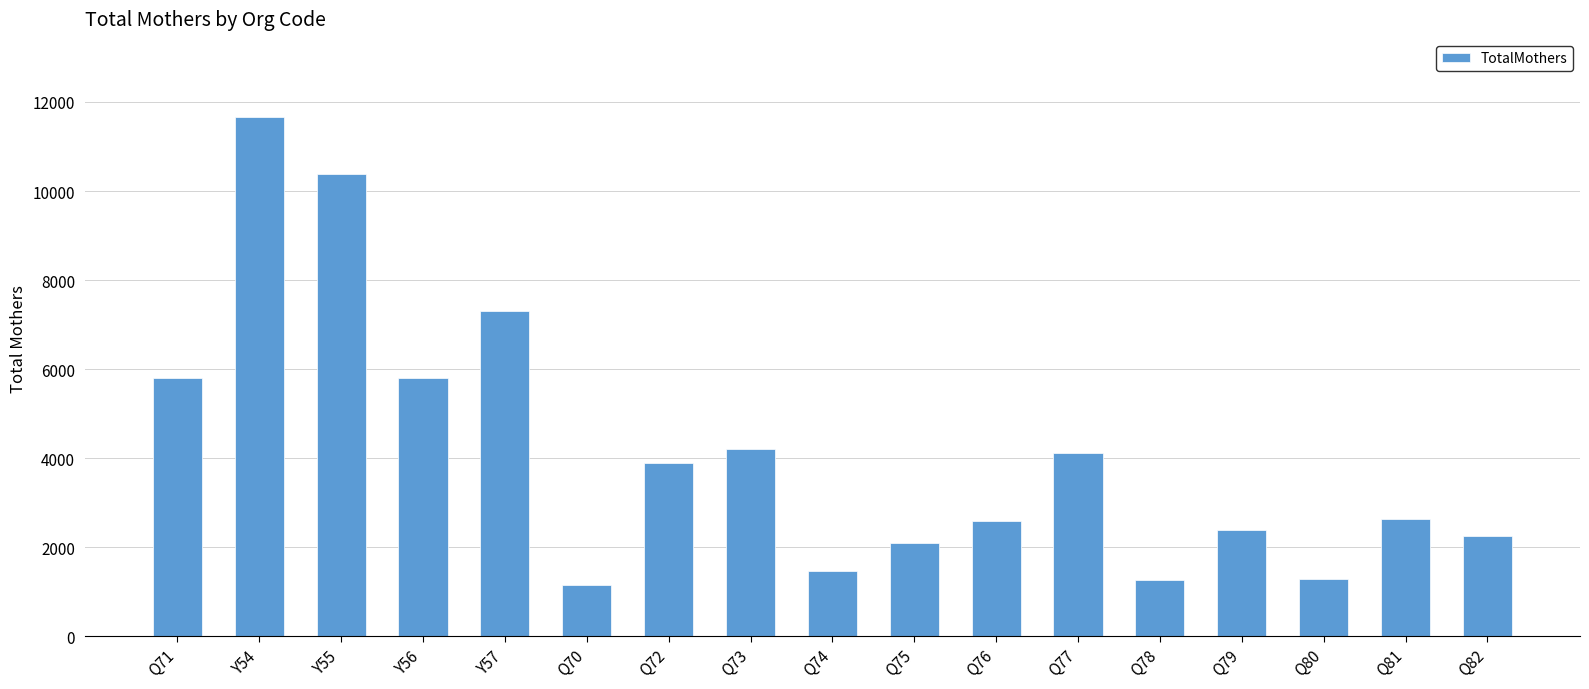

What is the sum of the values at Q81 and Q75?

4735